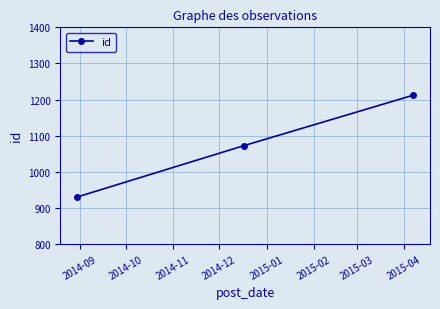

What is the minimum value shown in the chart?

930